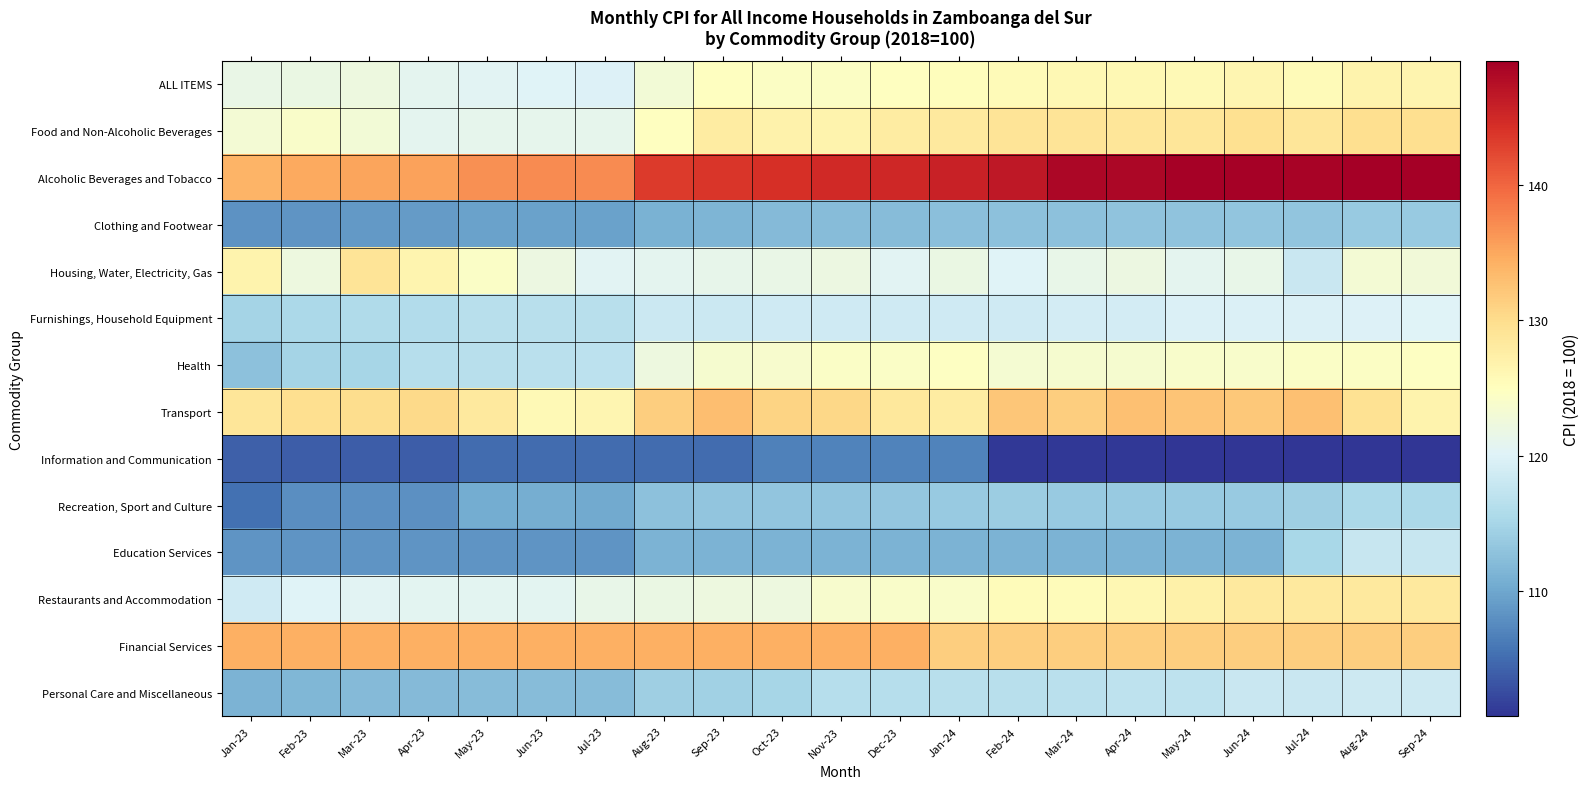

List the series in order of their peak value, highest first.

Alcoholic Beverages and Tobacco, Financial Services, Transport, Food and Non-Alcoholic Beverages, Housing, Water, Electricity, Gas, Restaurants and Accommodation, ALL ITEMS, Health, Furnishings, Household Equipment, Personal Care and Miscellaneous, Education Services, Recreation, Sport and Culture, Clothing and Footwear, Information and Communication